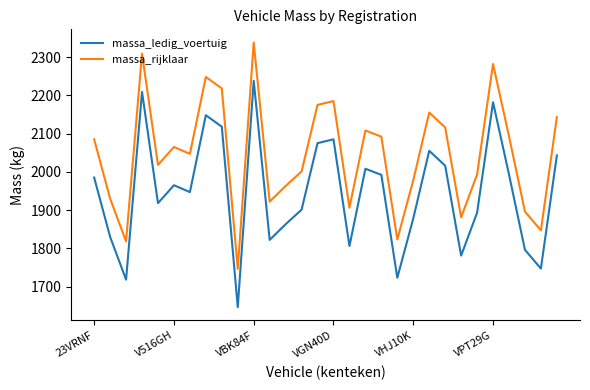

What is the minimum value for massa_ledig_voertuig?

1646